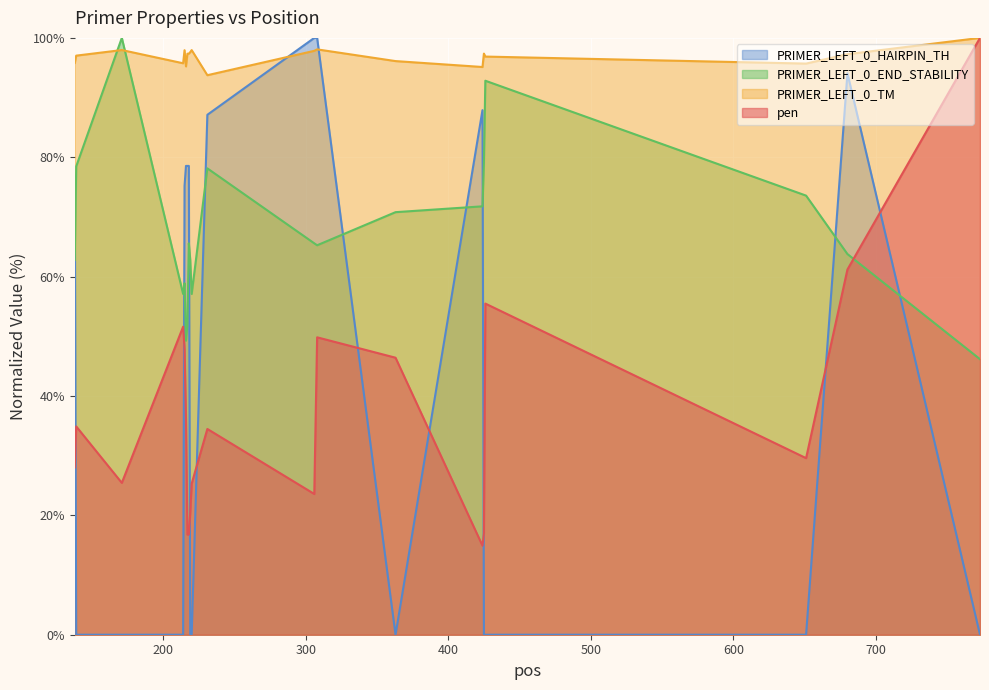

Which category has the highest value in the PRIMER_LEFT_0_HAIRPIN_TH series?

306